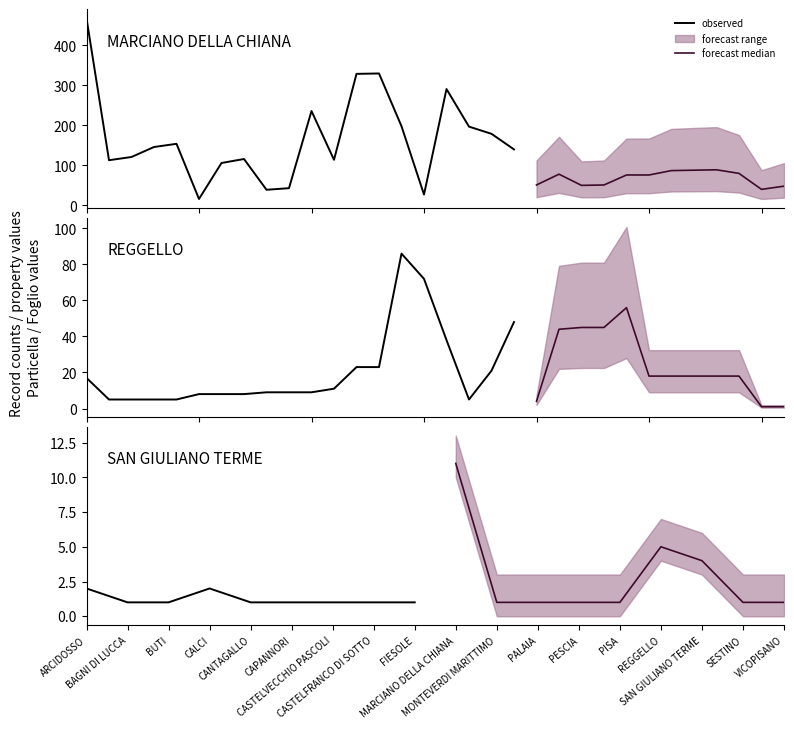

Which series has the largest total across all categories?

forecast median